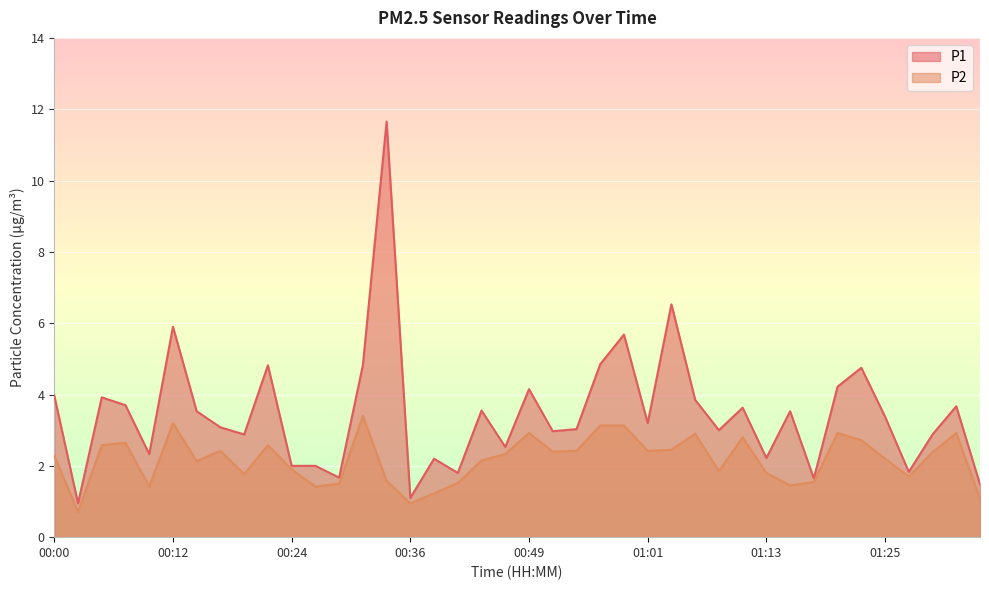

At which category does P1 reach its first local valley?

00:02